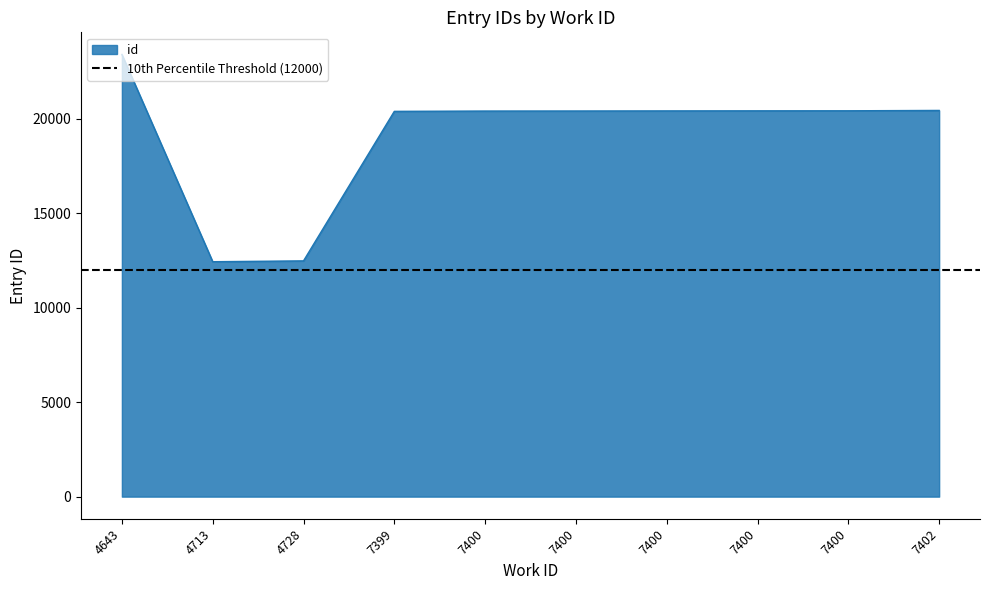

List the labels in order of value, largest first.

4643, 7402, 7400, 7400, 7400, 7400, 7400, 7399, 4728, 4713